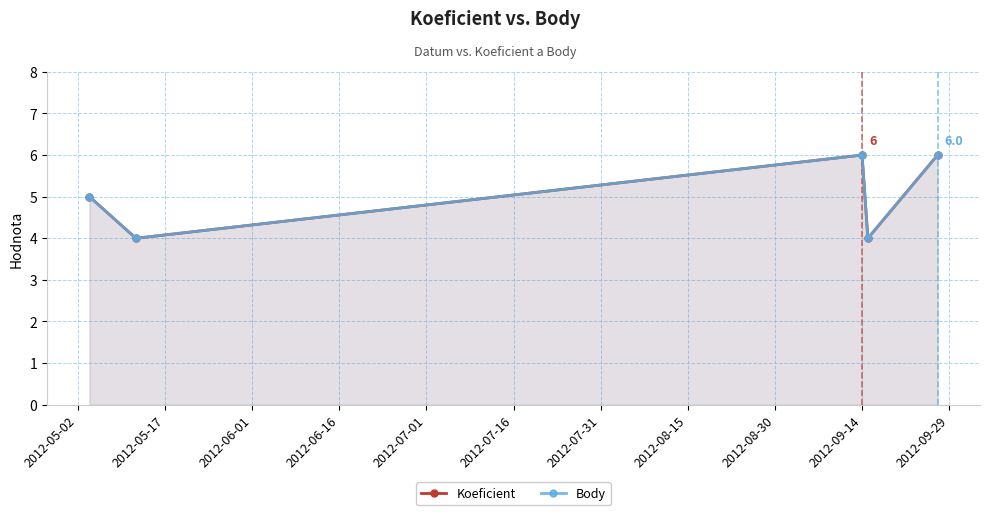

At how many categories does at least one series exceed 4?

3